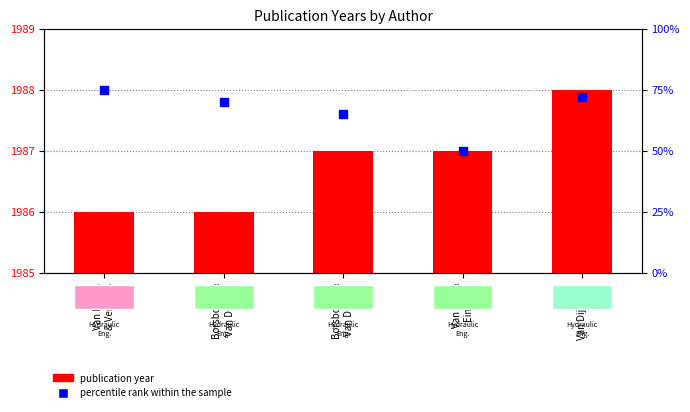

Is the value of percentile rank within the sample at Van Dijk R.P. greater than the value of publication year at Van Dijk &
Eimers?

Yes